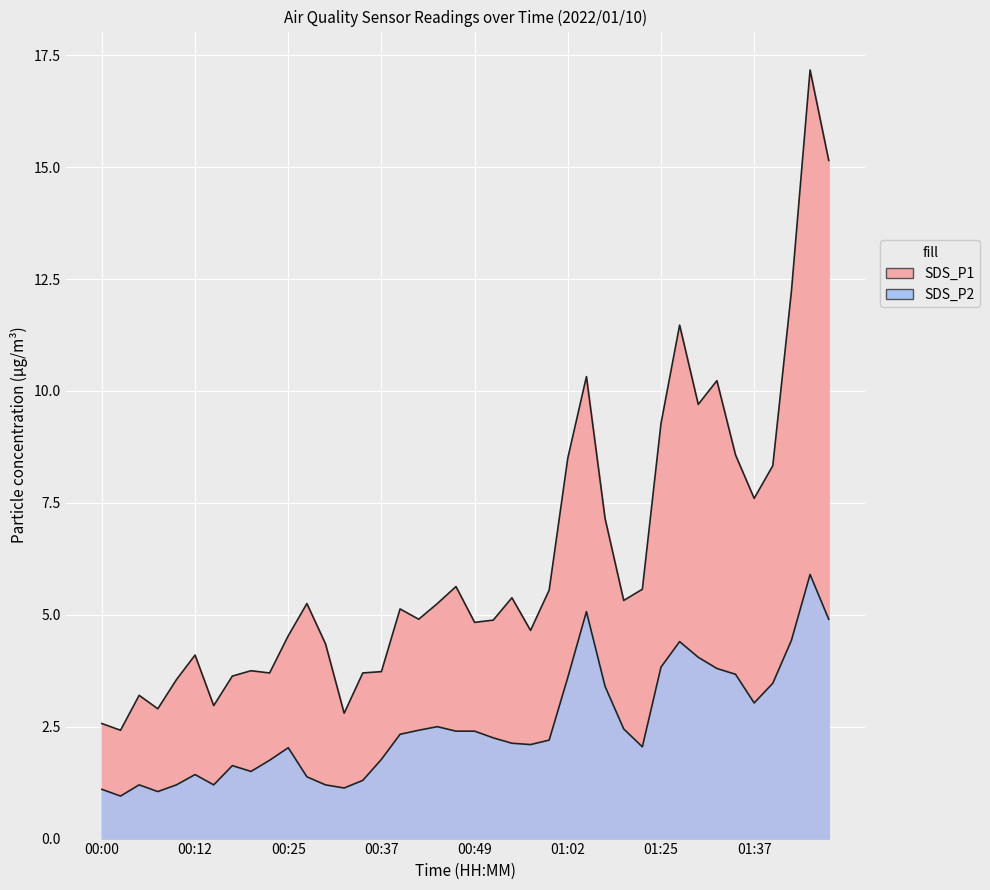

Rank the series by their average value, from highest to lowest.

SDS_P1, SDS_P2